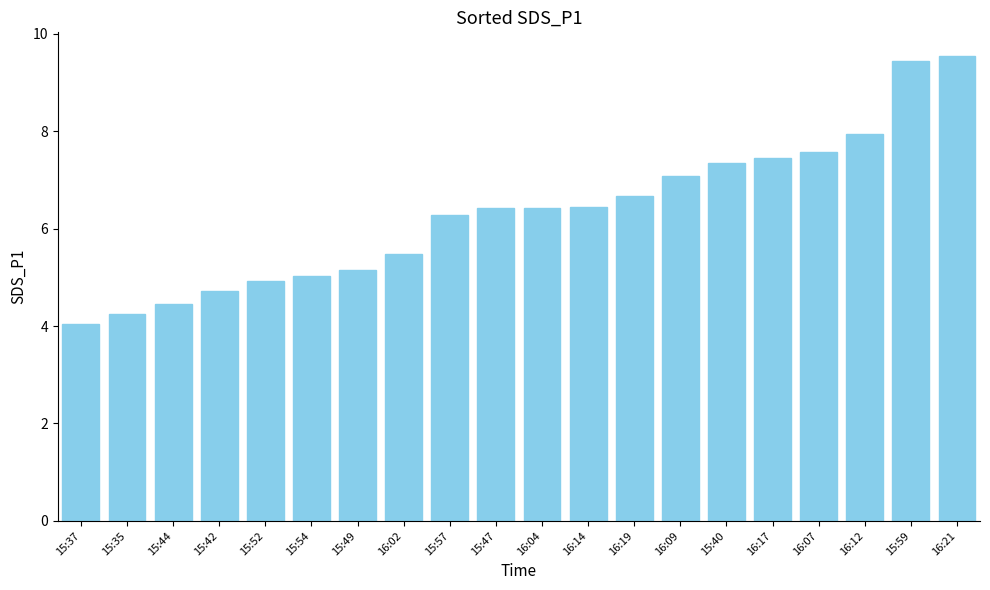

What is the label of the 9th bar from the right?

16:14